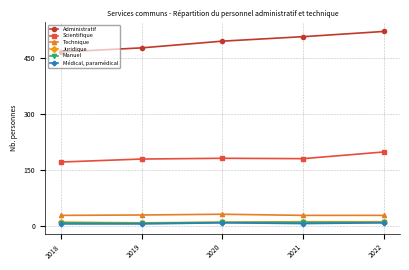

What are all the series names shown in the legend?

Administratif, Scientifique, Technique, Juridique, Manuel, Médical, paramédical